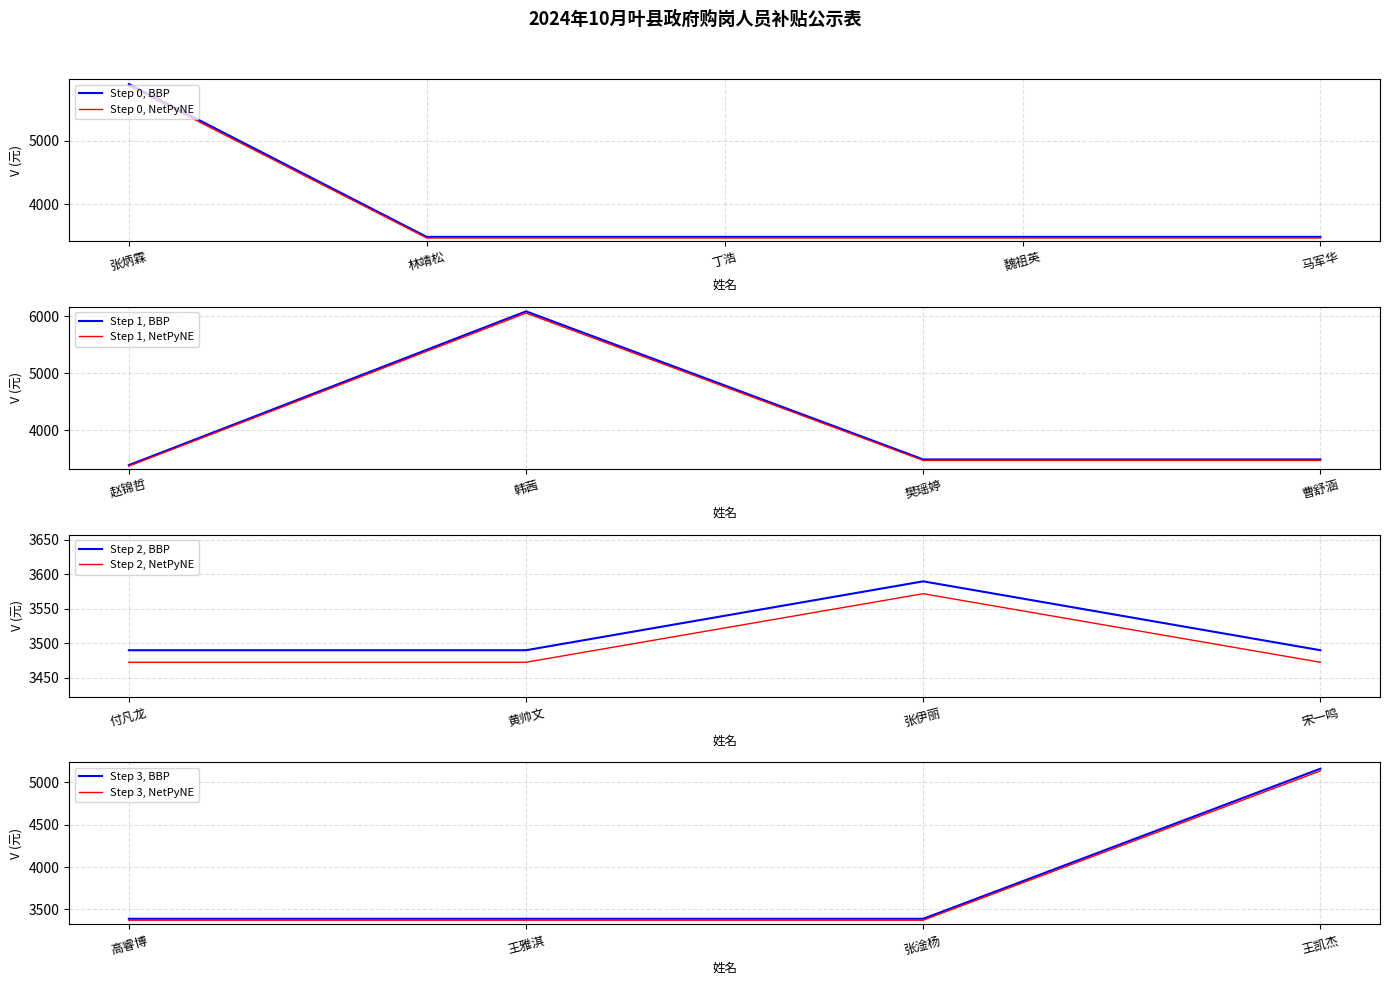

How many data points are less than 3489?

4